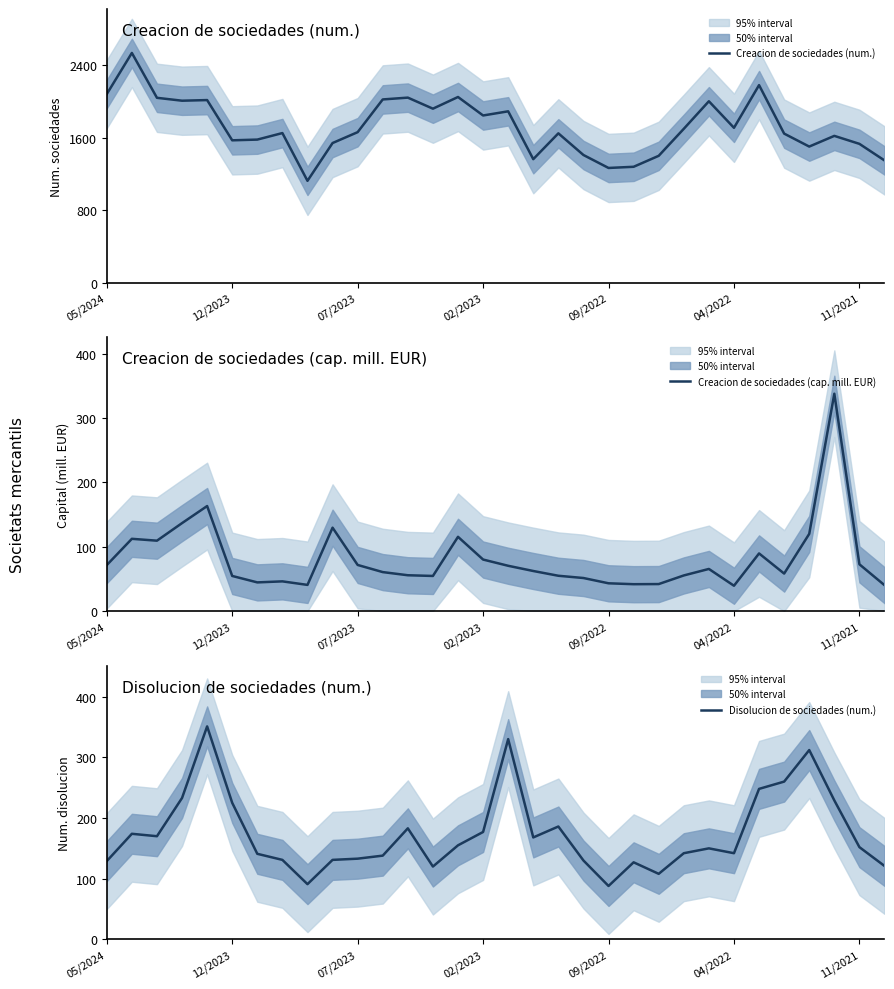

How many lines are shown in the chart?

3